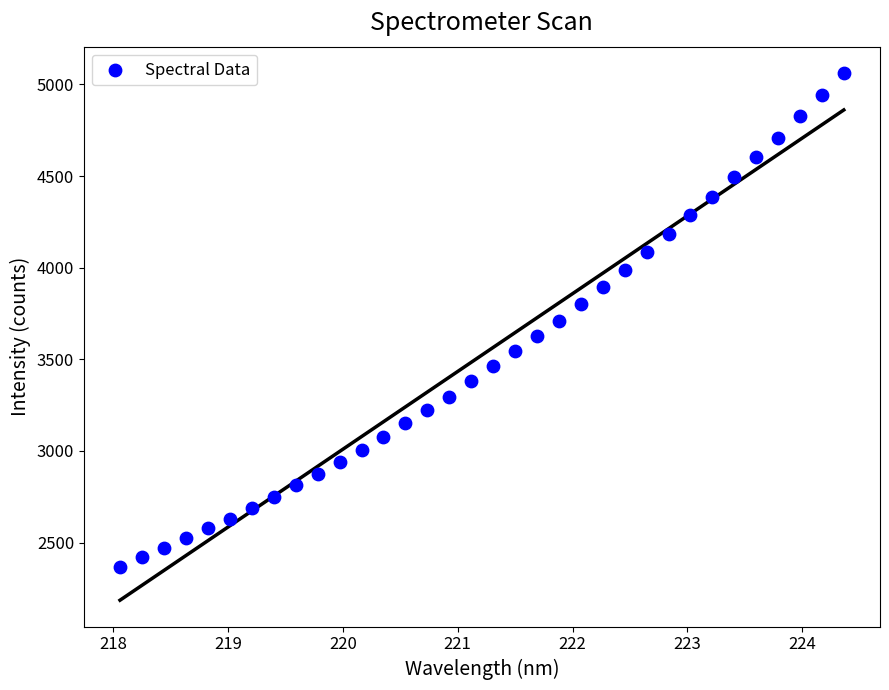

What is the range of Y values (max minus min)?

2692.5